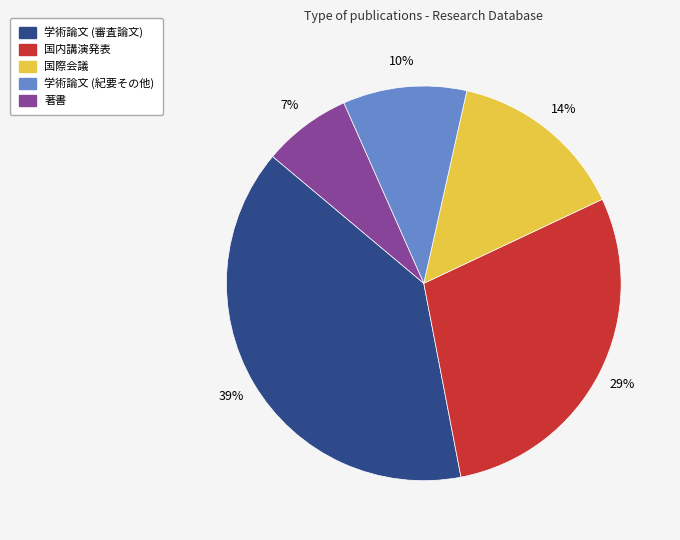

Is there any slice that represents more than half of the pie?

No